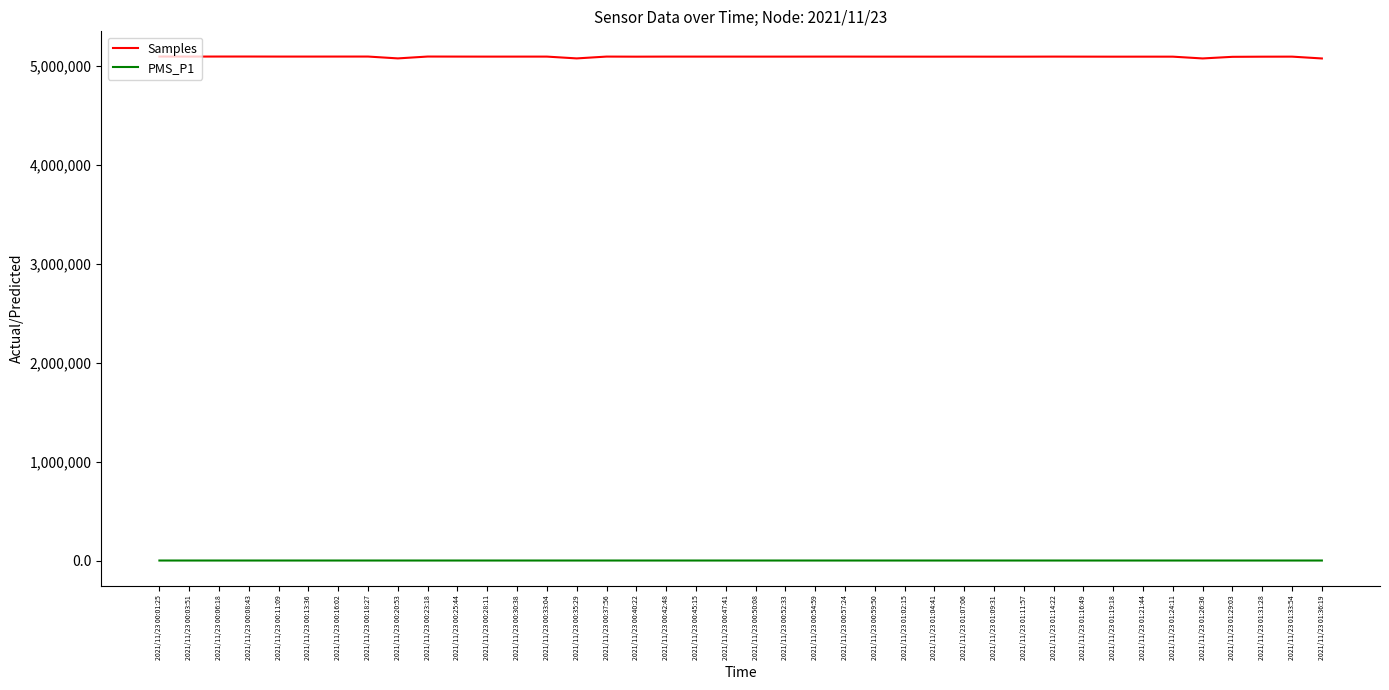

Which series has the largest range (max minus min)?

Samples